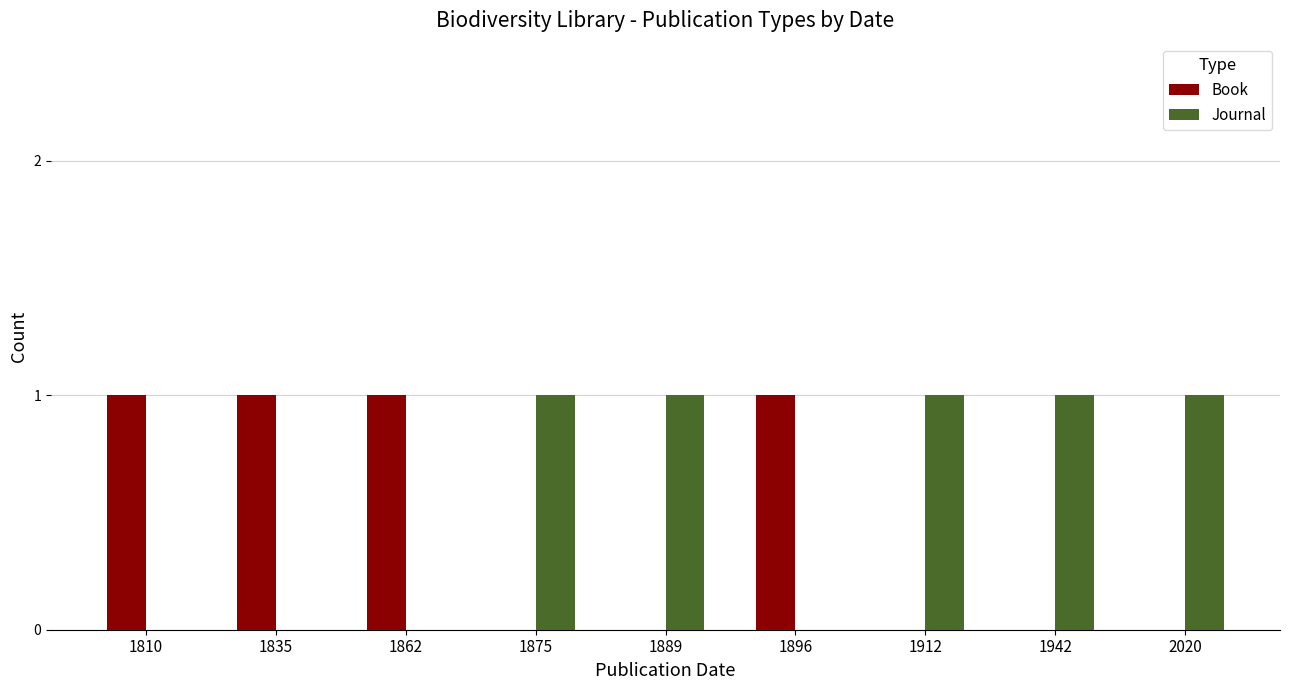

The Book series shows 2 at 1810. True or false?

False